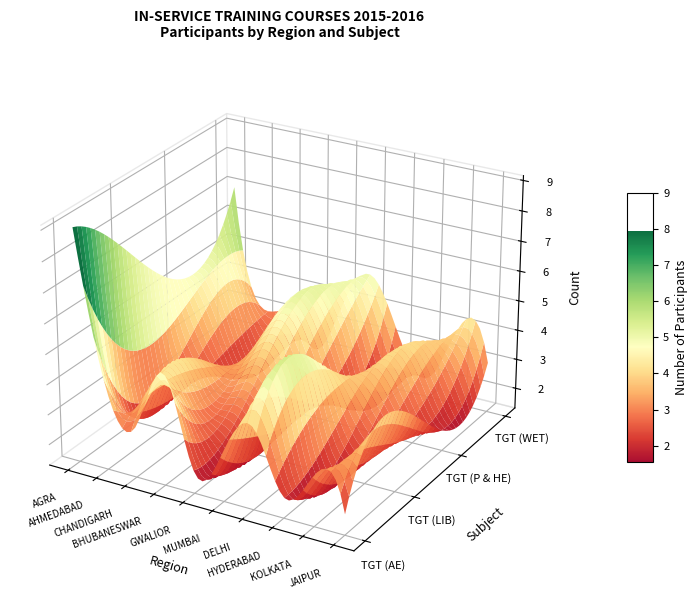

How many values in CHANDIGARH are above zero?

4